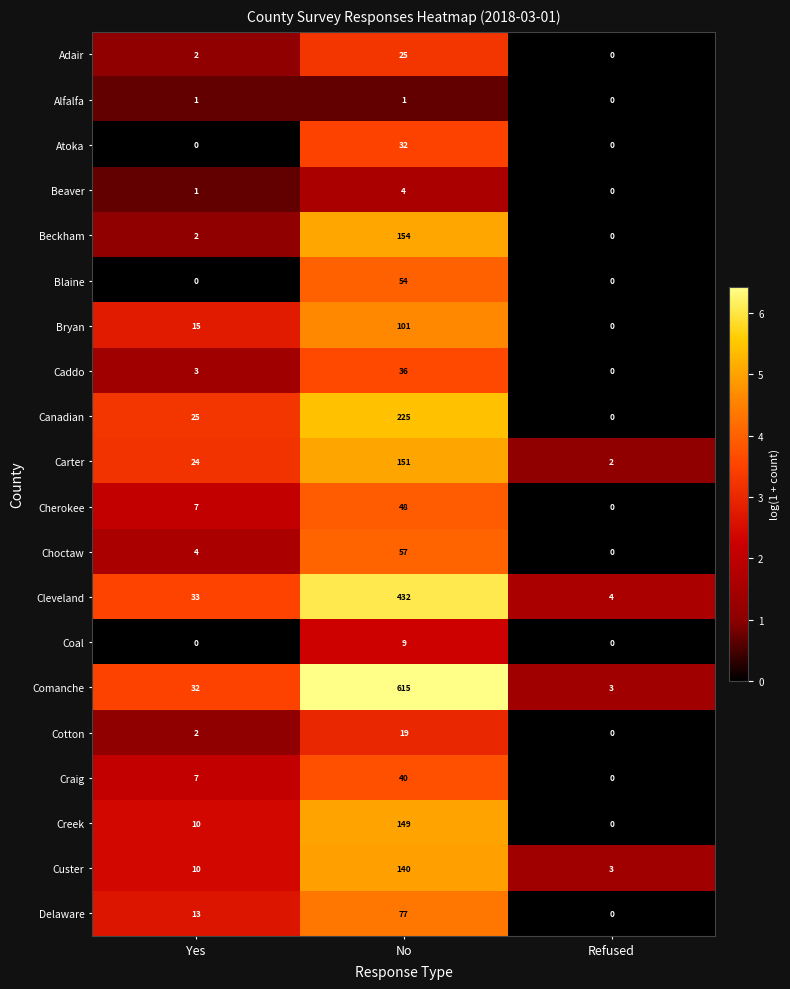

At which category is the sum across all series the highest?

No